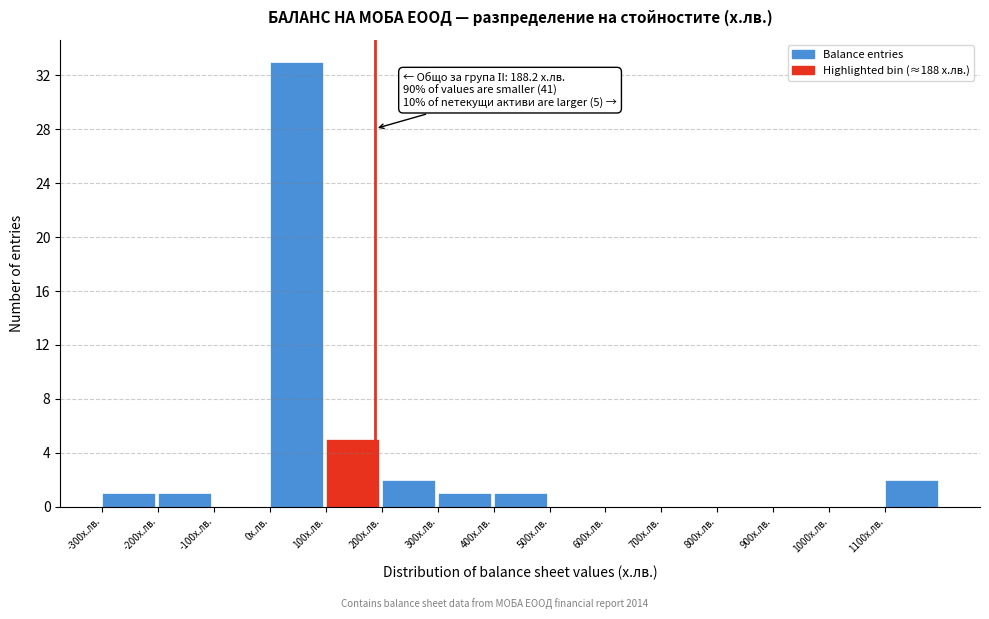

Over which range of the x-axis is the bar tallest?

0 to 100